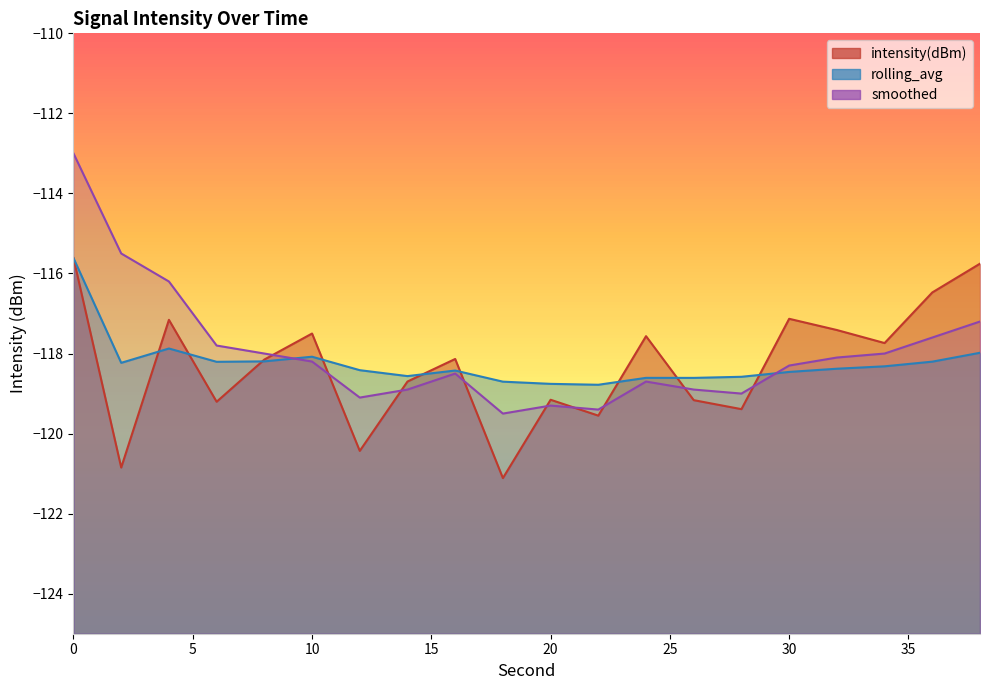

How many intersections are there between rolling_avg and intensity(dBm)?

9